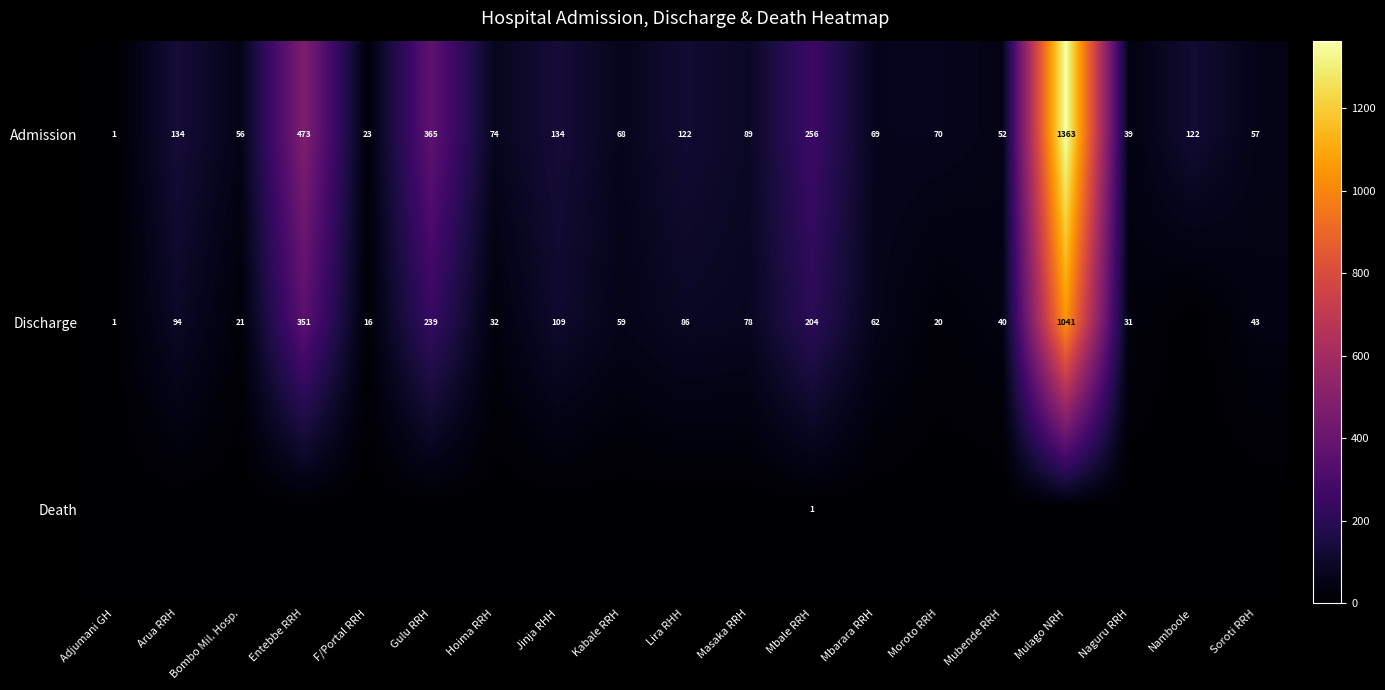

True or false: Admission has a value of 52 at Mubende RRH.

True